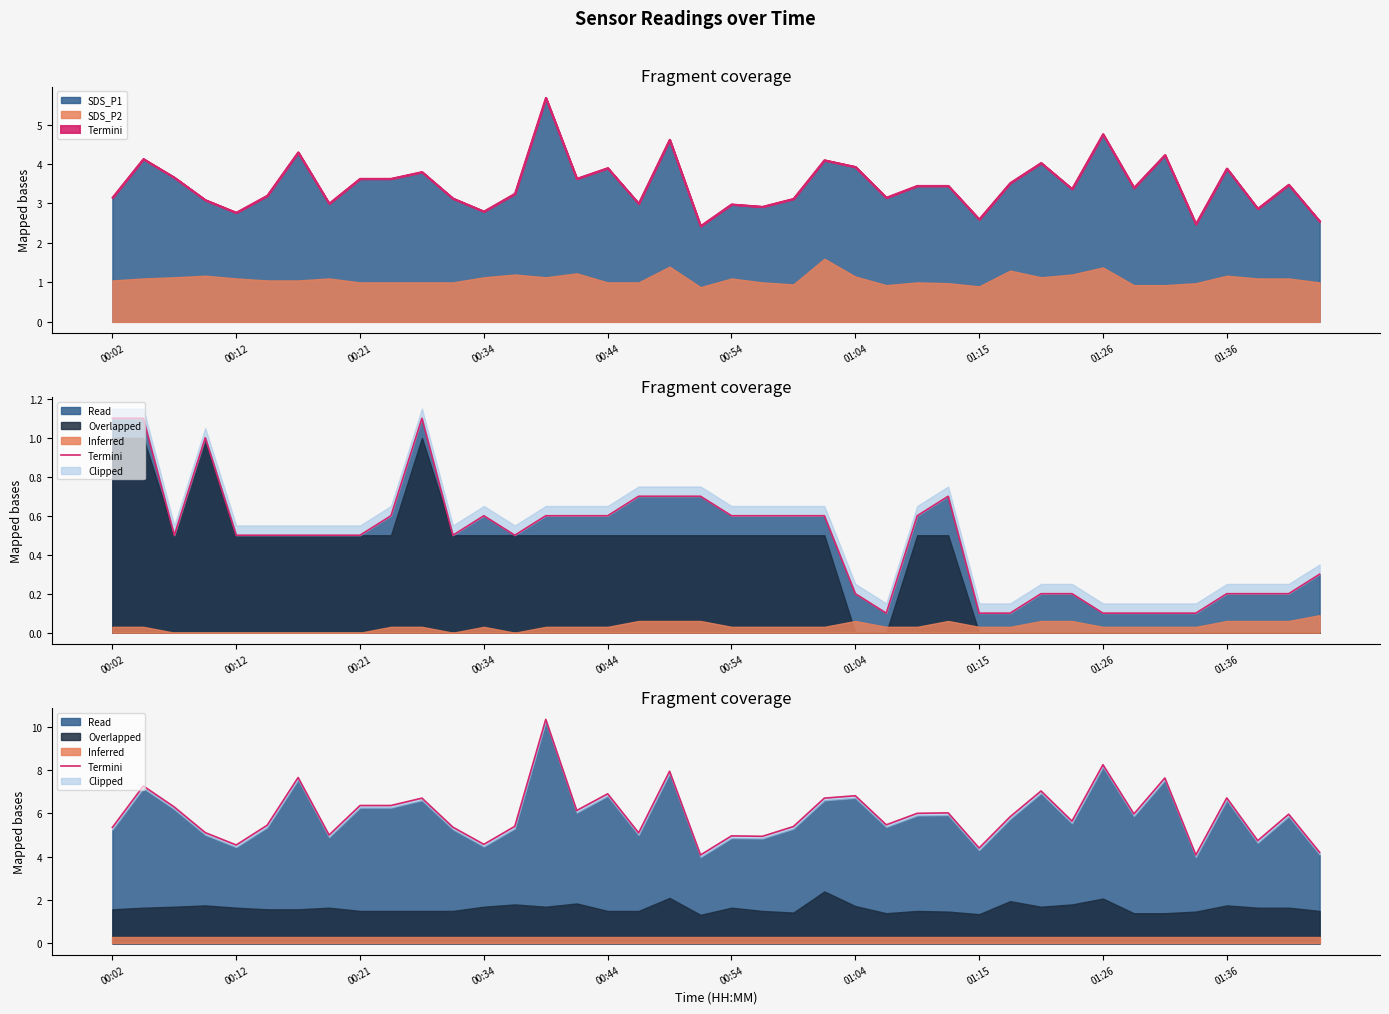

Reading right to left, transcribe all the data shown in this chart.

4.2	6.0	4.7	6.7	4.1	7.6	6.0	8.2	5.6	7.0	5.8	4.4	6.0	6.0	5.5	6.8	6.7	5.4	4.9	5.0	4.1	7.9	5.1	6.9	6.1	10.3	5.4	4.6	5.4	6.7	6.4	6.4	5.0	7.6	5.4	4.5	5.1	6.3	7.3	5.3